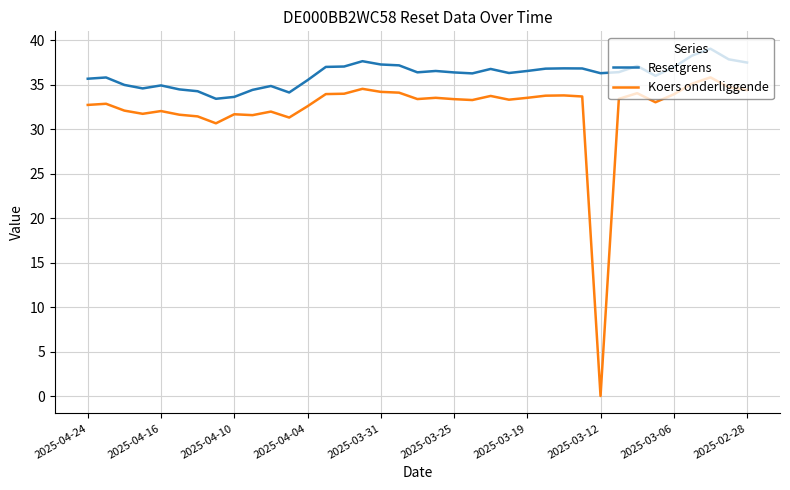

Does the chart have visible grid lines?

Yes